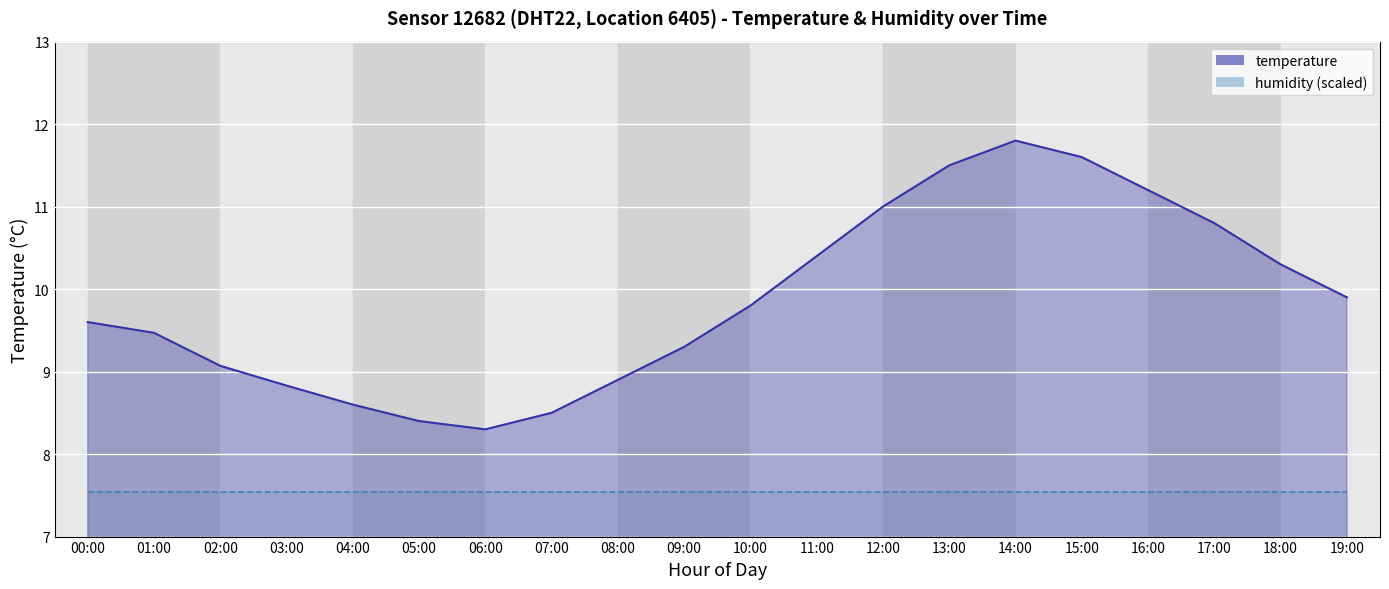

At 09:00, list the series in order from largest to smallest.

temperature, humidity